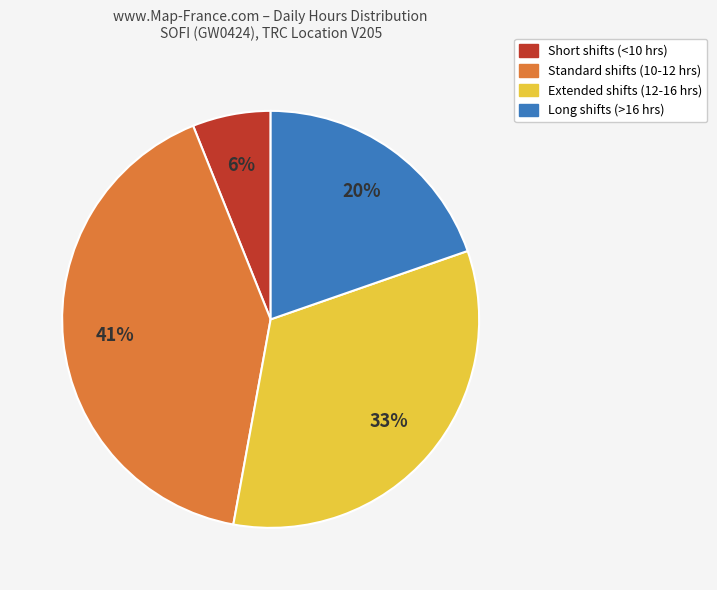

Is there a majority slice in this chart?

No